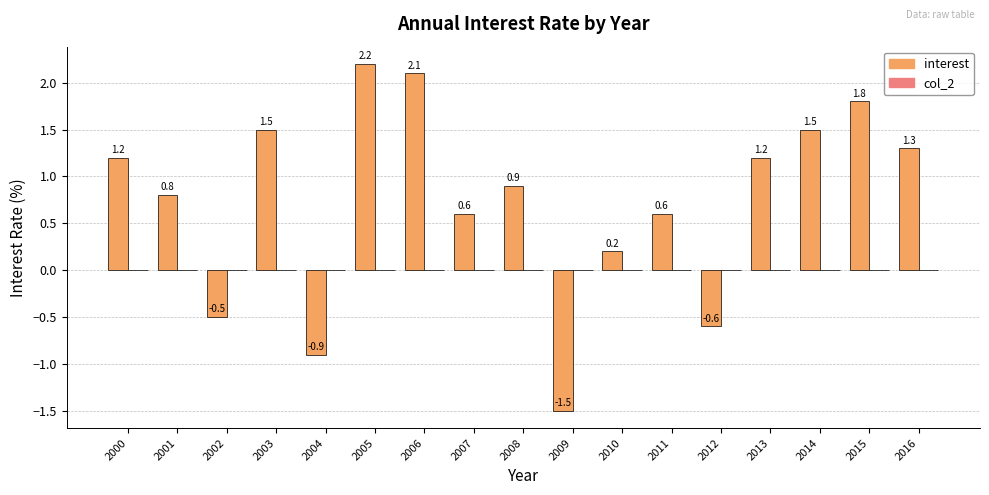

Which label corresponds to the largest value in the chart?

2005